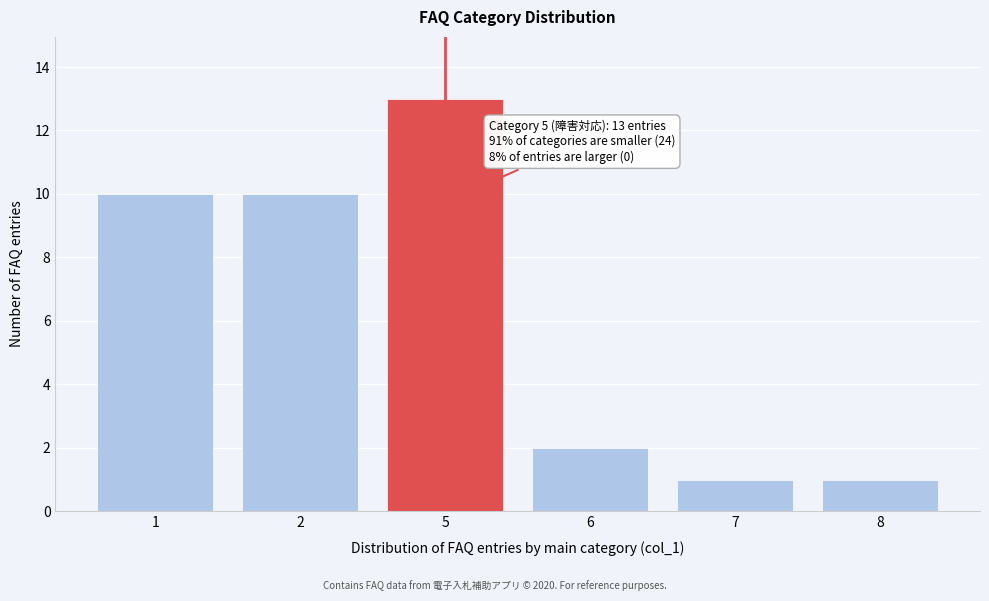

Reading left to right, extract all data points from this chart.

10	10	13	2	1	1